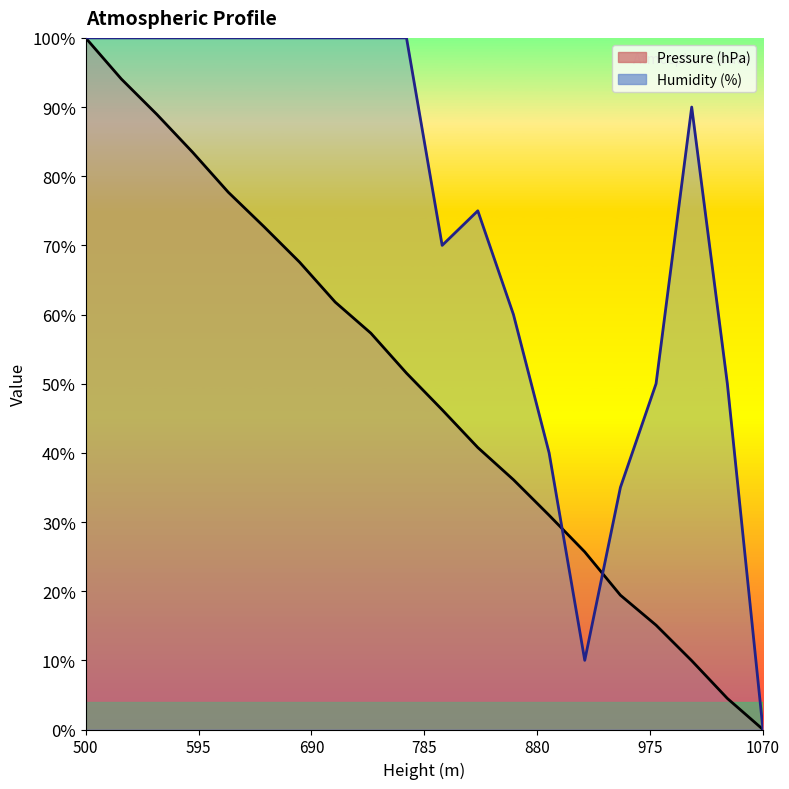

Reading right to left, transcribe all the data shown in this chart.

Pressure (hPa): 1070=0.0	1040=4.5	1010=10.0	980=15.1	950=19.4	920=25.7	890=31.0	860=36.1	830=40.8	800=46.2	770=51.5	740=57.3	710=61.8	680=67.6	650=72.7	620=77.7	590=83.5	560=88.9	530=94.1	500=100.0
Humidity (%): 1070=0.0	1040=50.0	1010=90.0	980=50.0	950=35.0	920=10.0	890=40.0	860=60.0	830=75.0	800=70.0	770=100.0	740=100.0	710=100.0	680=100.0	650=100.0	620=100.0	590=100.0	560=100.0	530=100.0	500=100.0